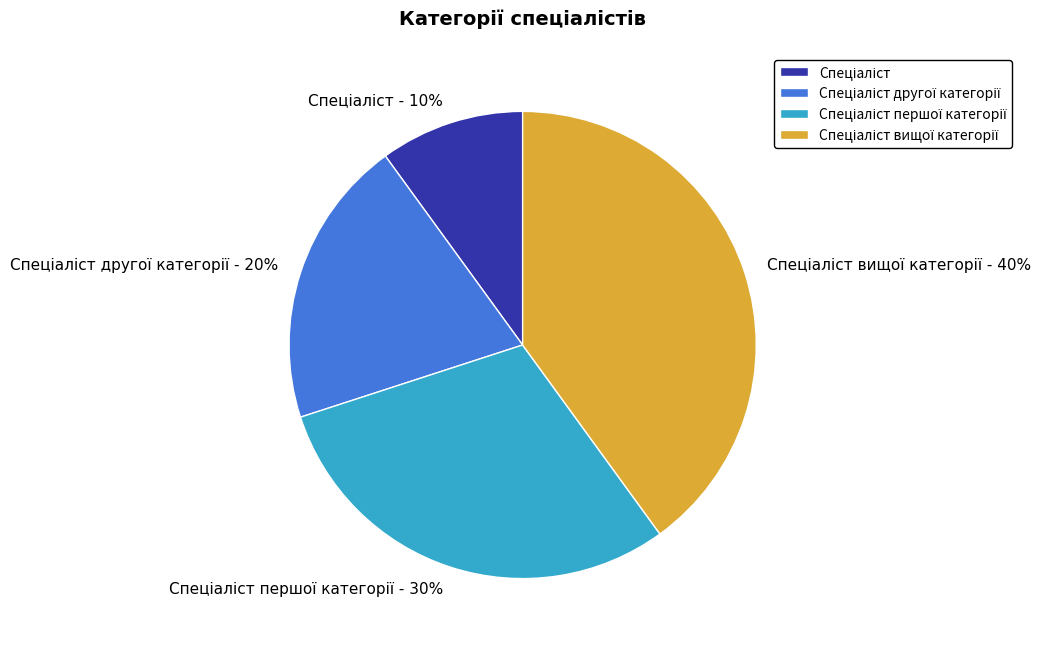

Is there any slice that represents more than half of the pie?

No